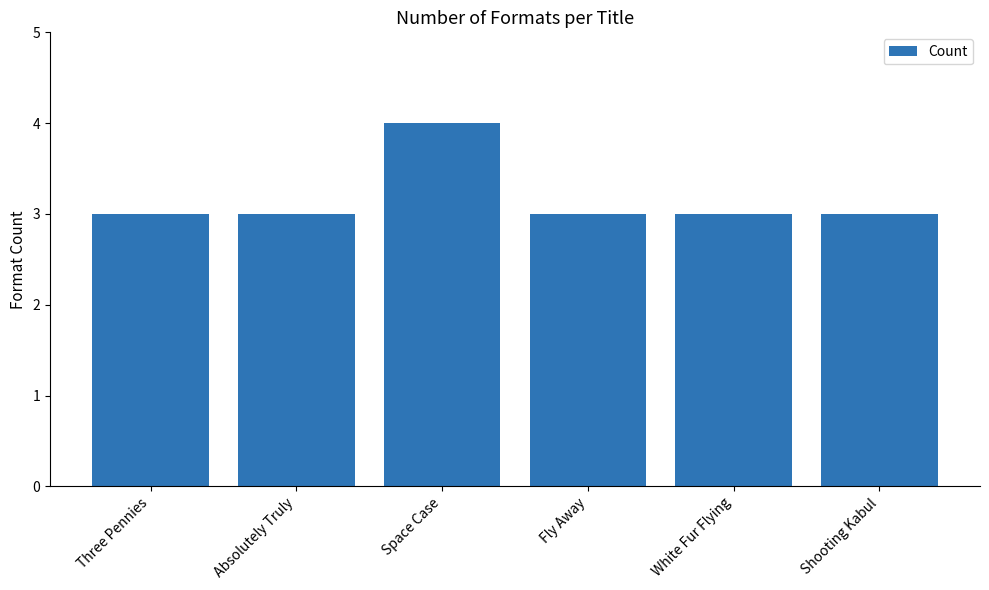

Reading left to right, what are all the values shown in this chart?

3	3	4	3	3	3